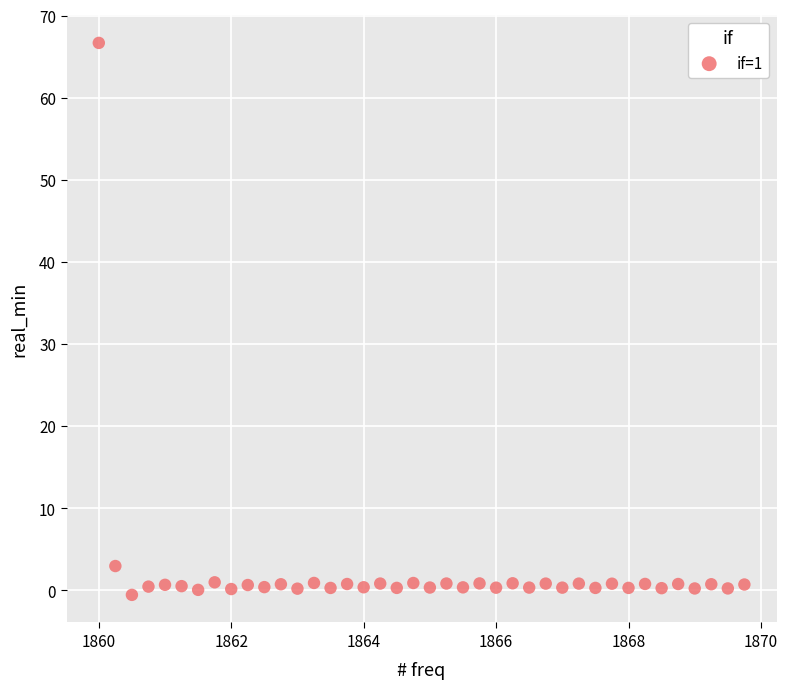

What is the range of X values (max minus min)?

9.8